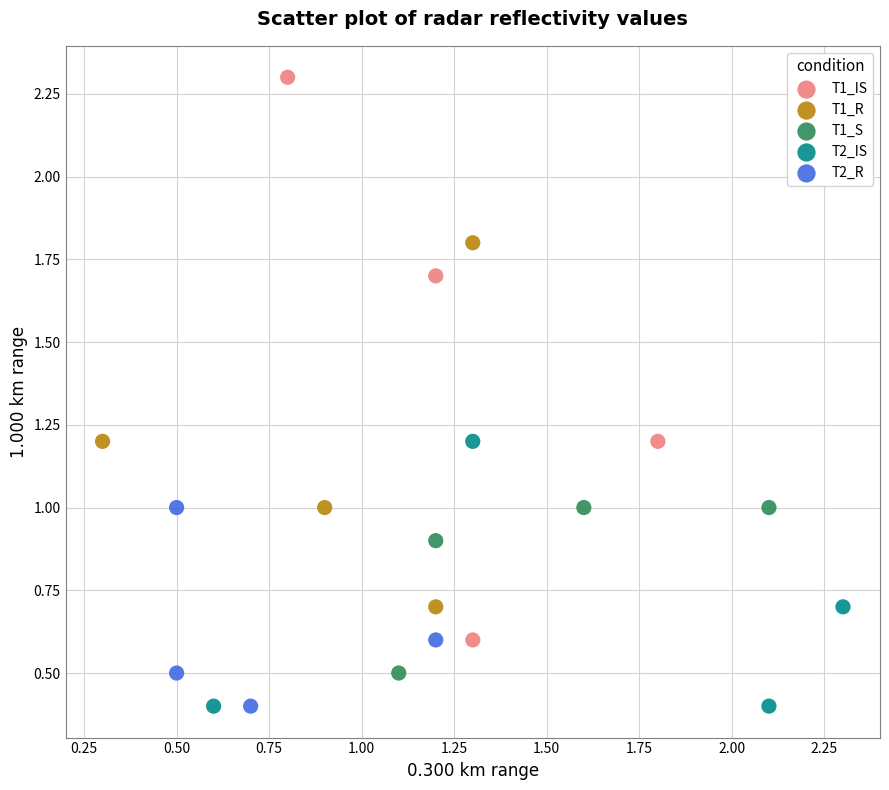

Which series has the widest spread of Y values?

T1_IS